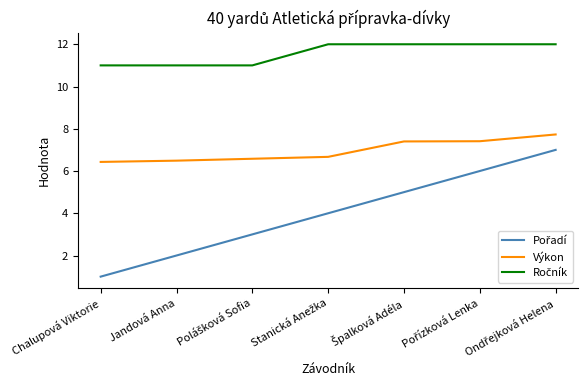

The value of Výkon at Chalupová Viktorie is 11.3. True or false?

False